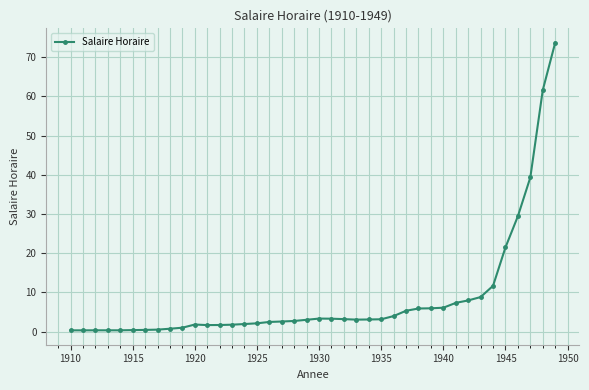

What is the greatest value displayed?

73.7